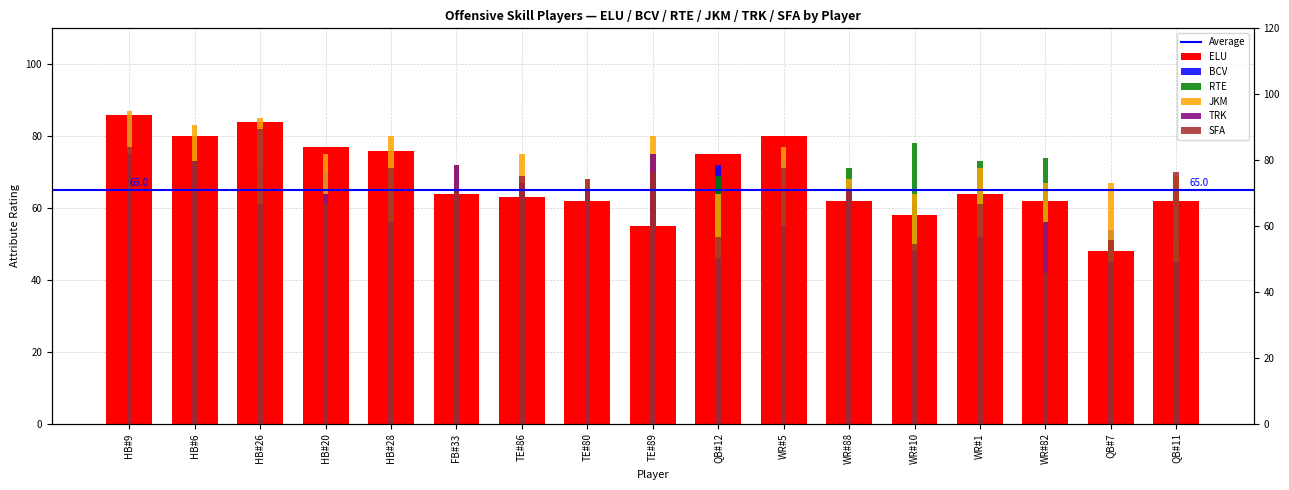

Are the bars horizontal?

No